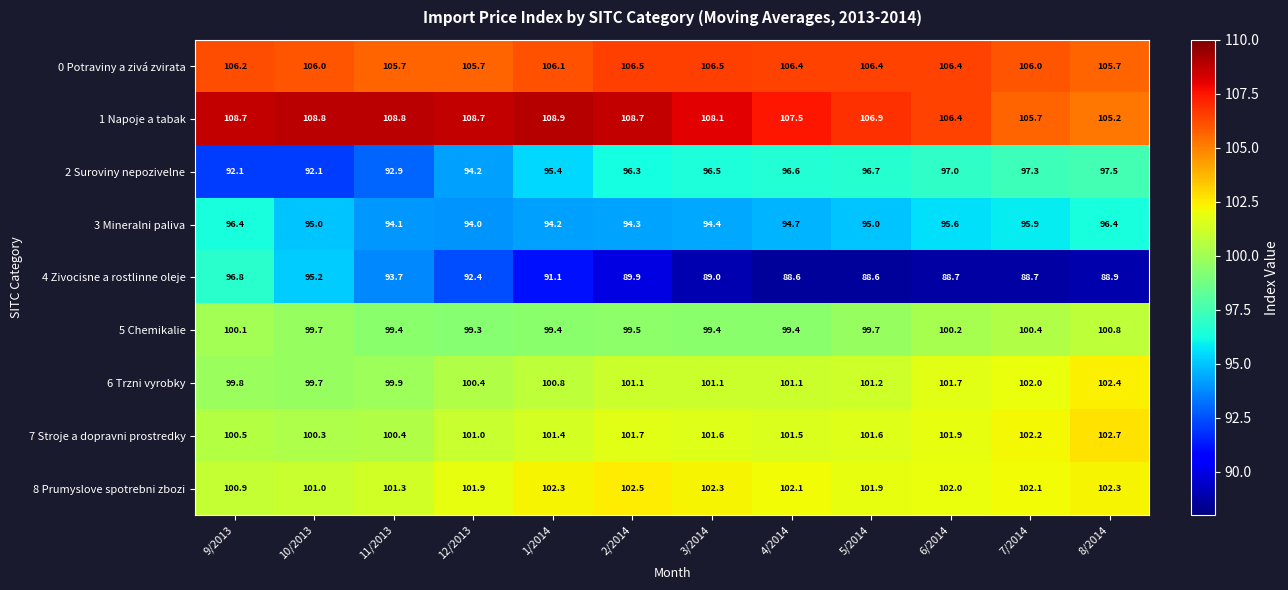

What is the average value of the 8 Prumyslove spotrebni zbozi series?

101.9